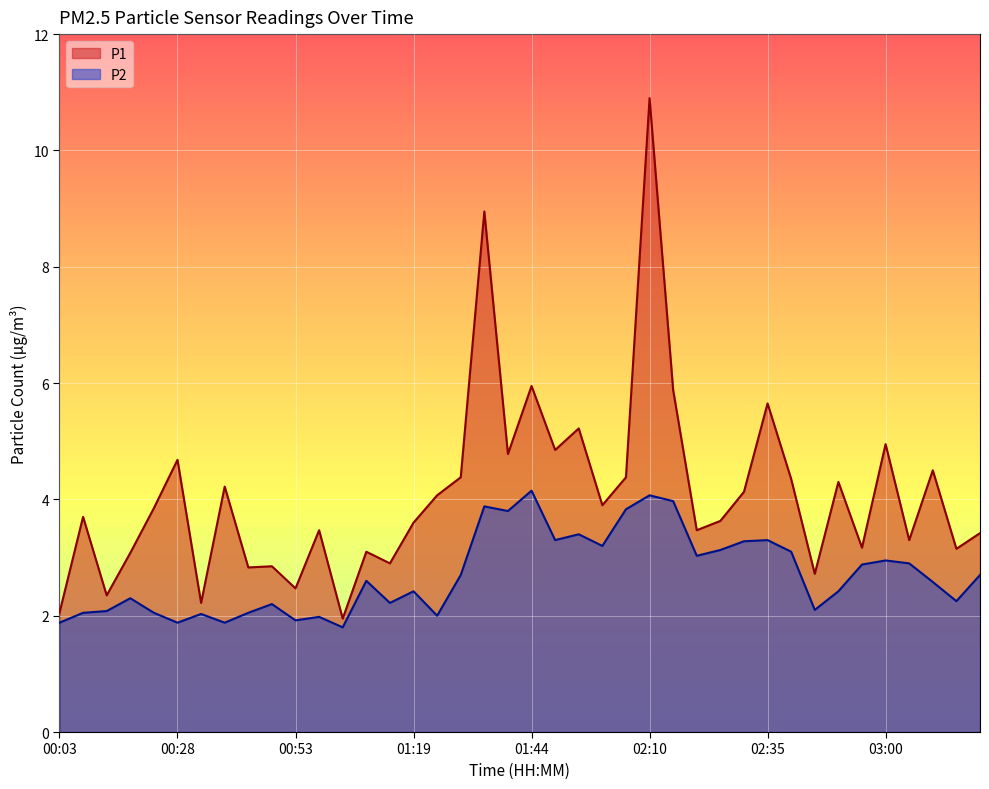

What is the minimum value for P1?

1.9